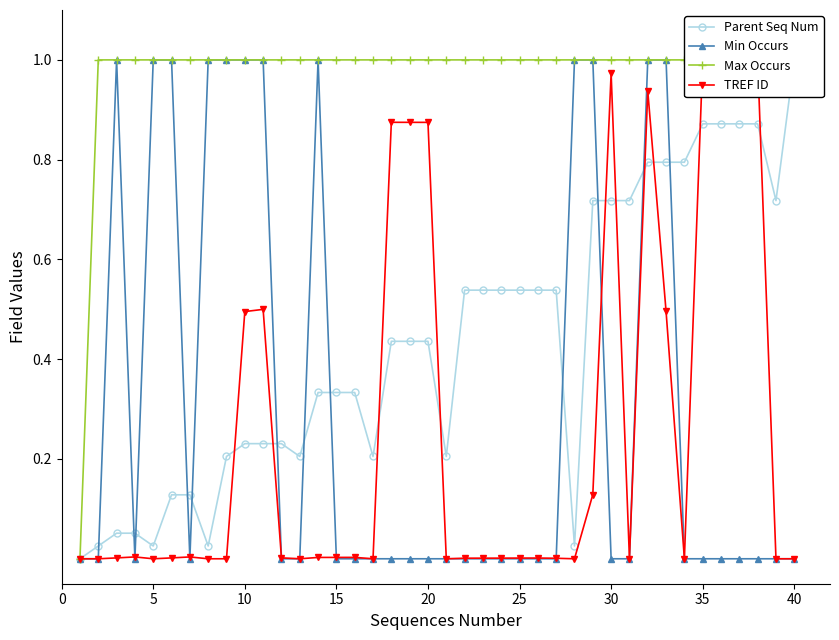

True or false: Min Occurs has more than 1 points higher than both neighbors.

True